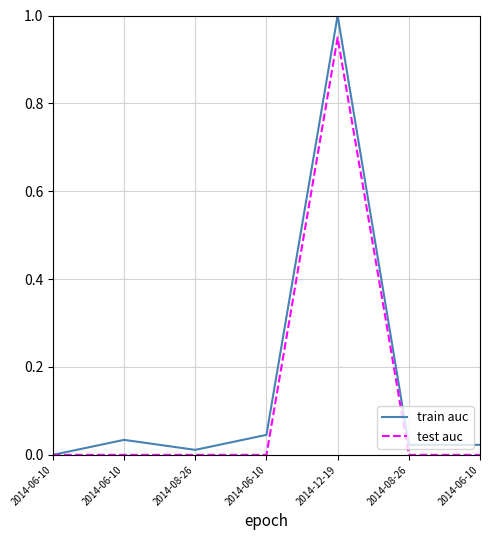

What are all the series names shown in the legend?

train auc, test auc